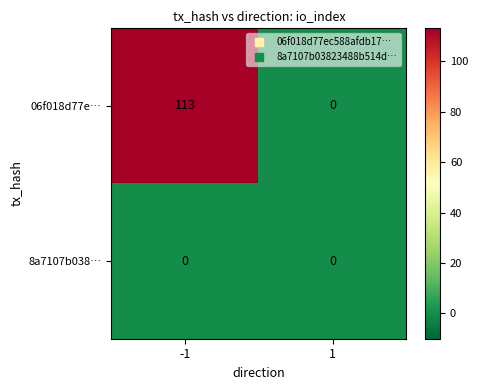

The 06f018d77e… series shows 113 at -1. True or false?

True